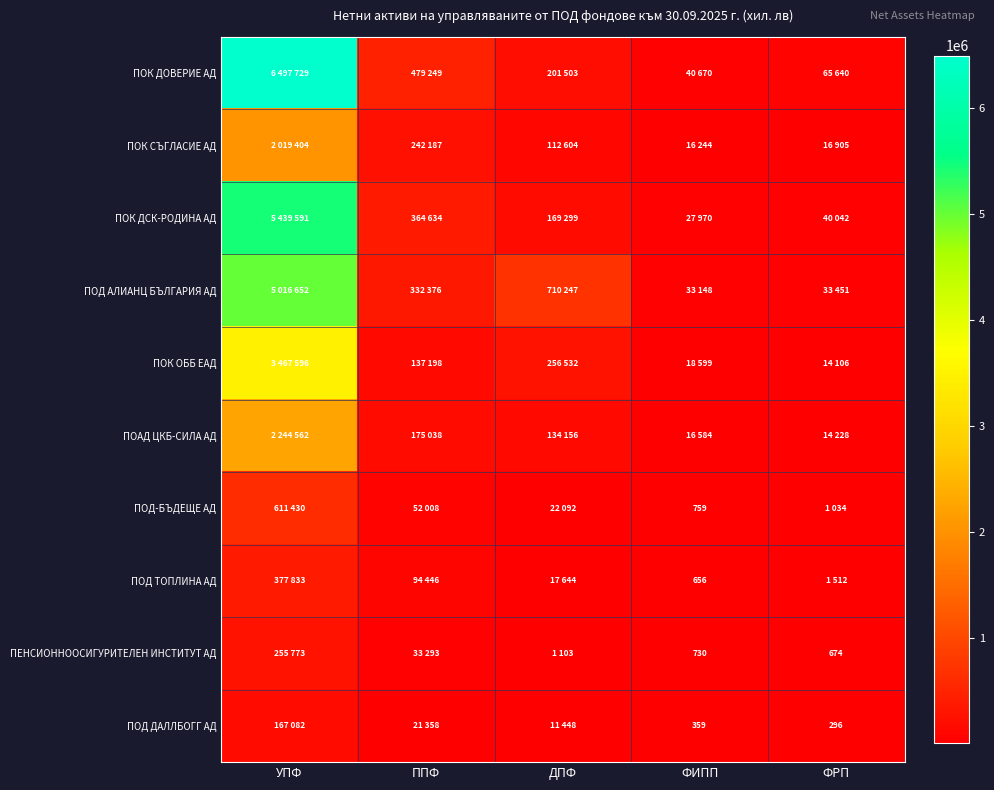

What is the sum of the ПЕНСИОННООСИГУРИТЕЛЕН ИНСТИТУТ АД values at ФИПП and ФРП?

1404